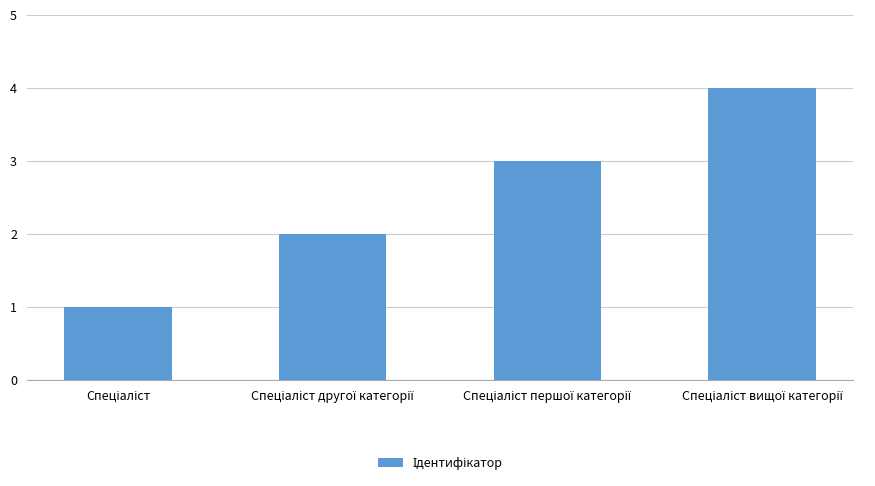

What is the sum of all values?

10